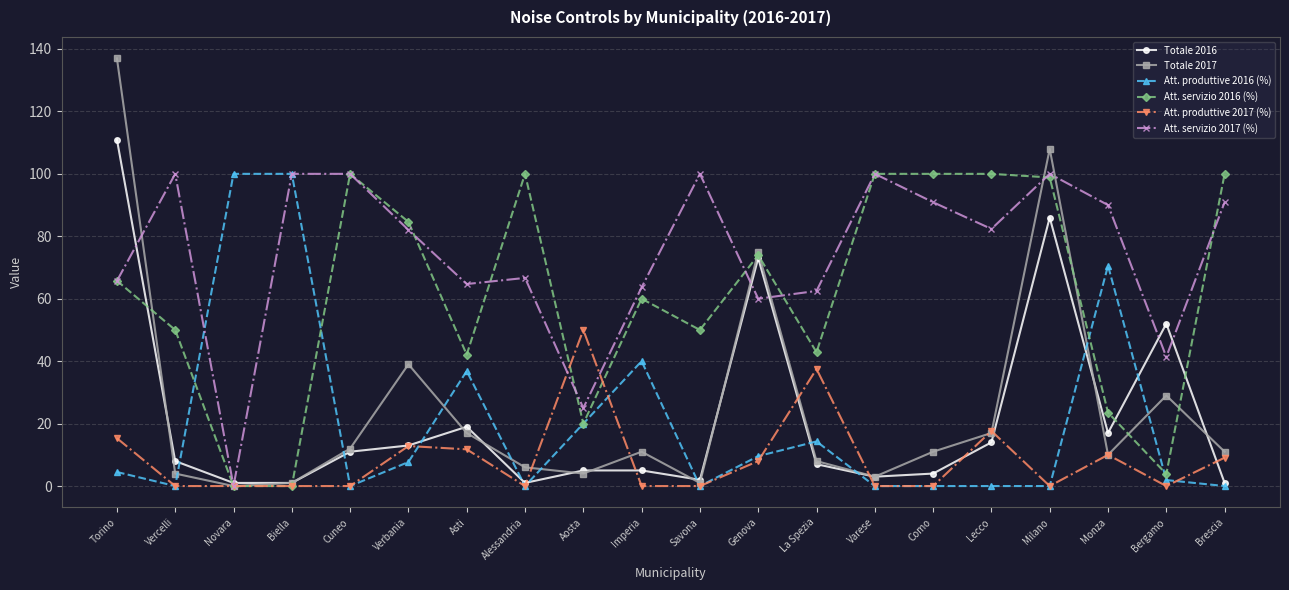

Which series has the widest spread of values?

Totale 2017